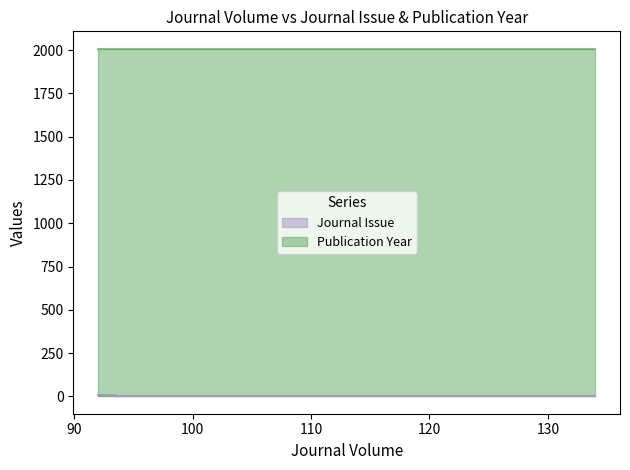

How many Publication Year values are between 2005 and 2008?

3